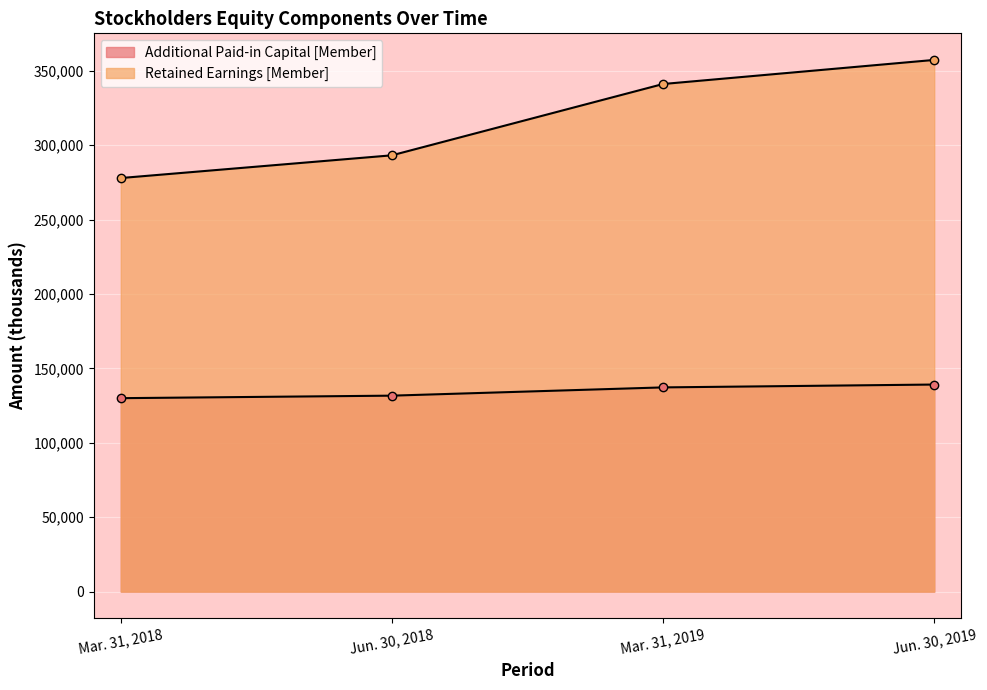

True or false: Additional Paid-in Capital [Member] has more than 0 interior local peaks.

False